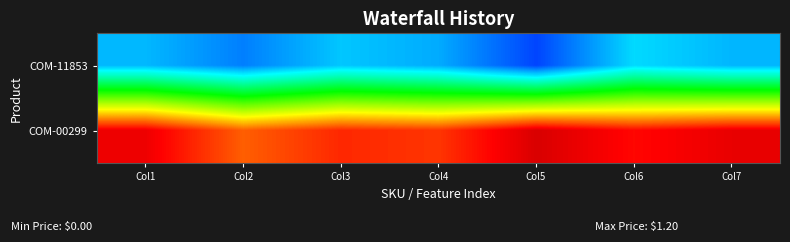

How many series are shown in this chart?

2